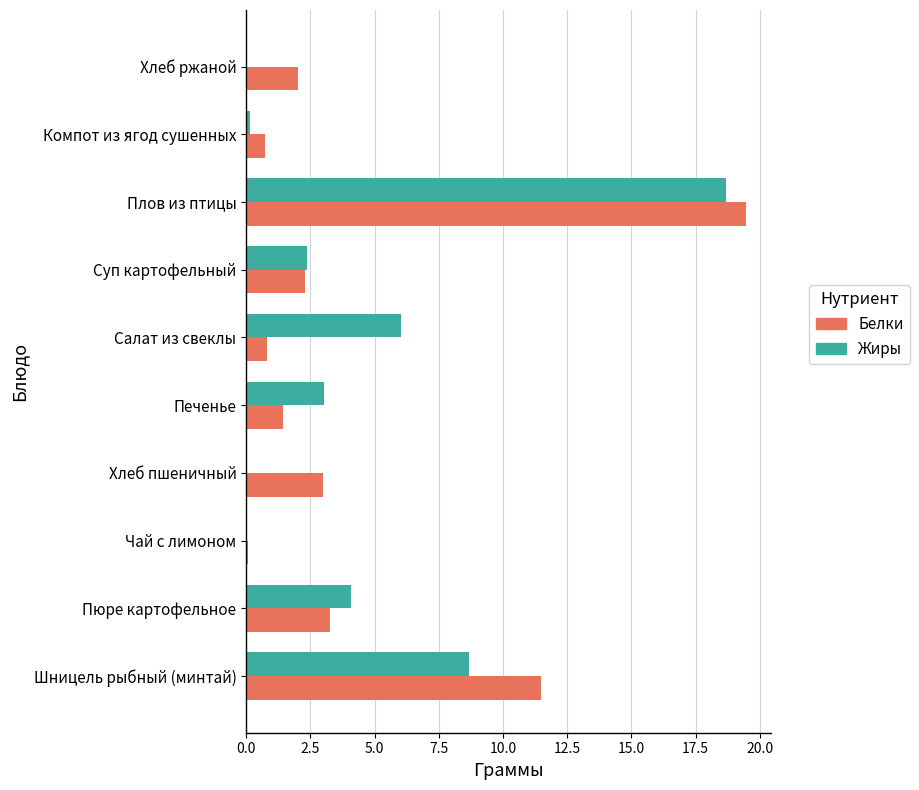

The value of Жиры at Салат из свеклы is 6.0. True or false?

True